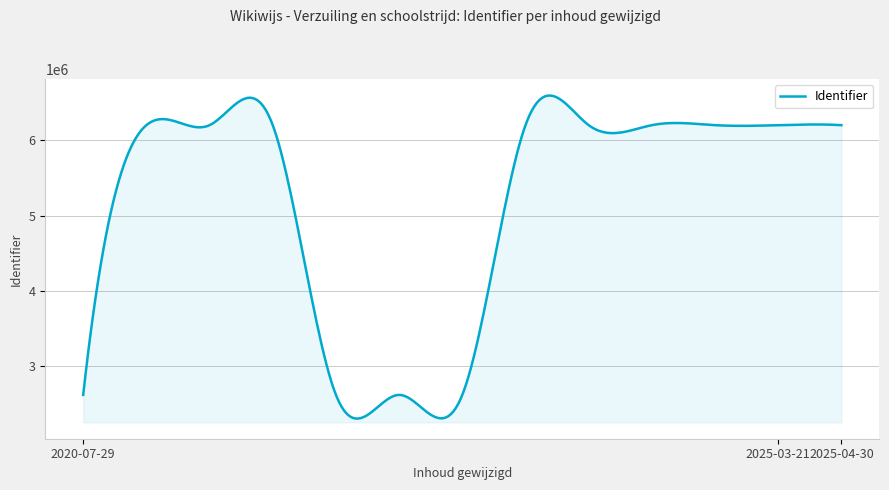

What is the maximum value shown in the chart?

6594567.3